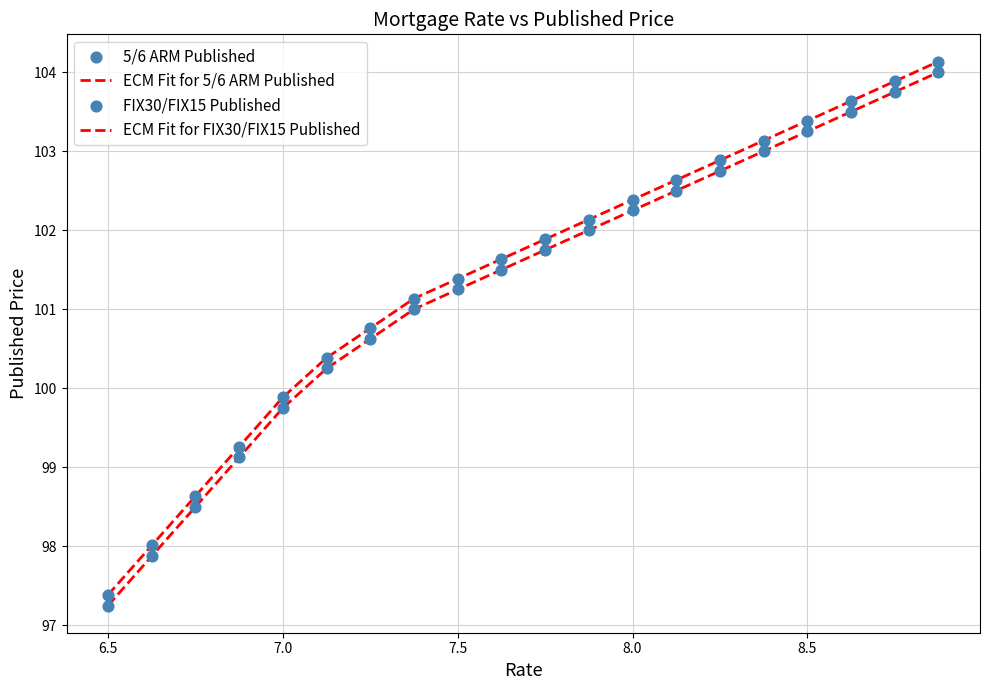

How many lines are shown in the chart?

2